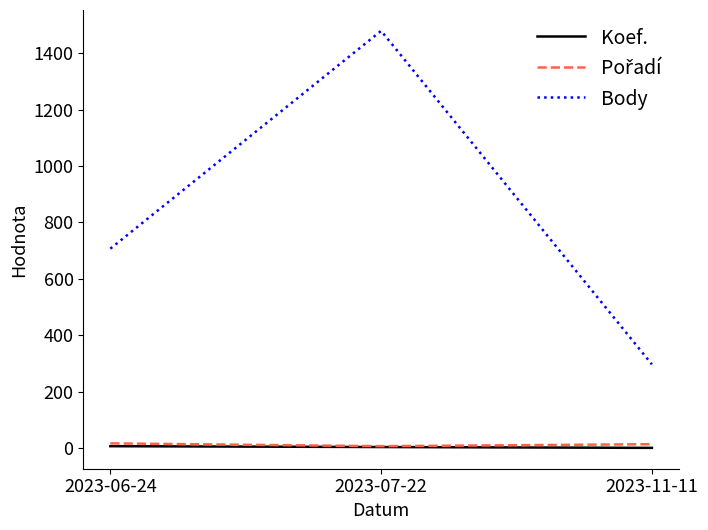

What is the lowest value of the Body series?

297